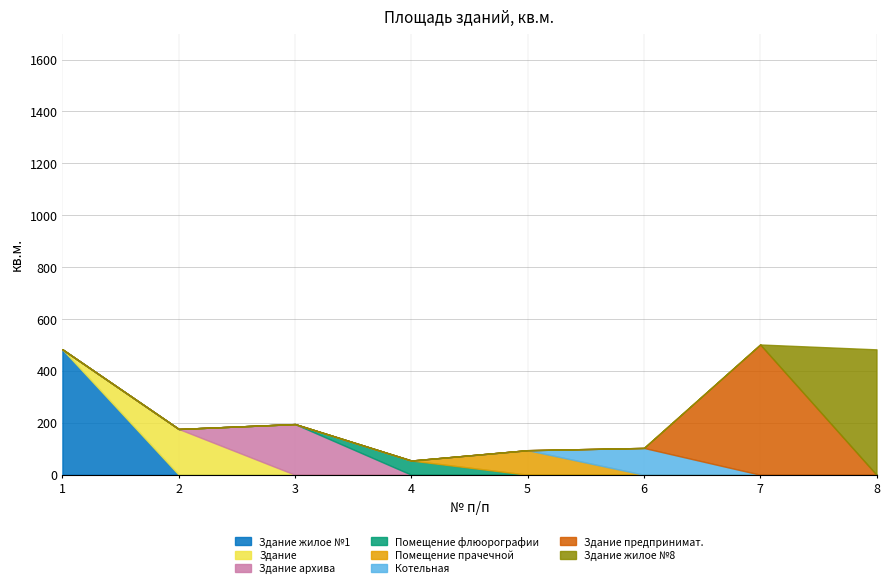

What value does the data have at 1?

483.2